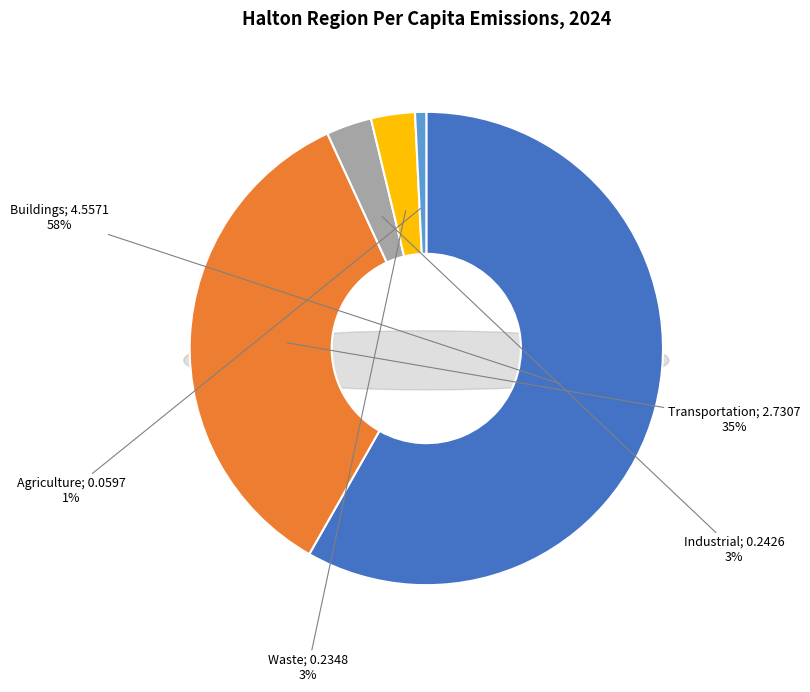

How many slices are in this pie chart?

5